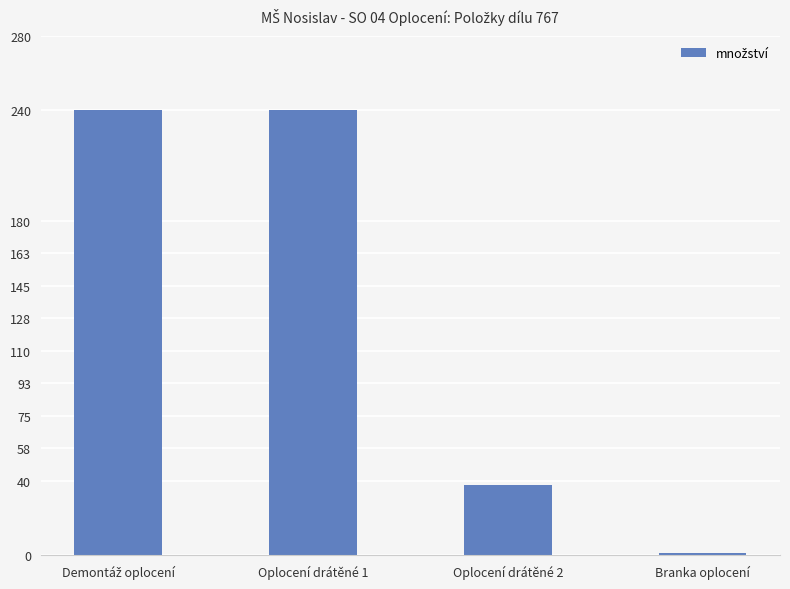

Which category has the lowest value across all series?

Branka oplocení